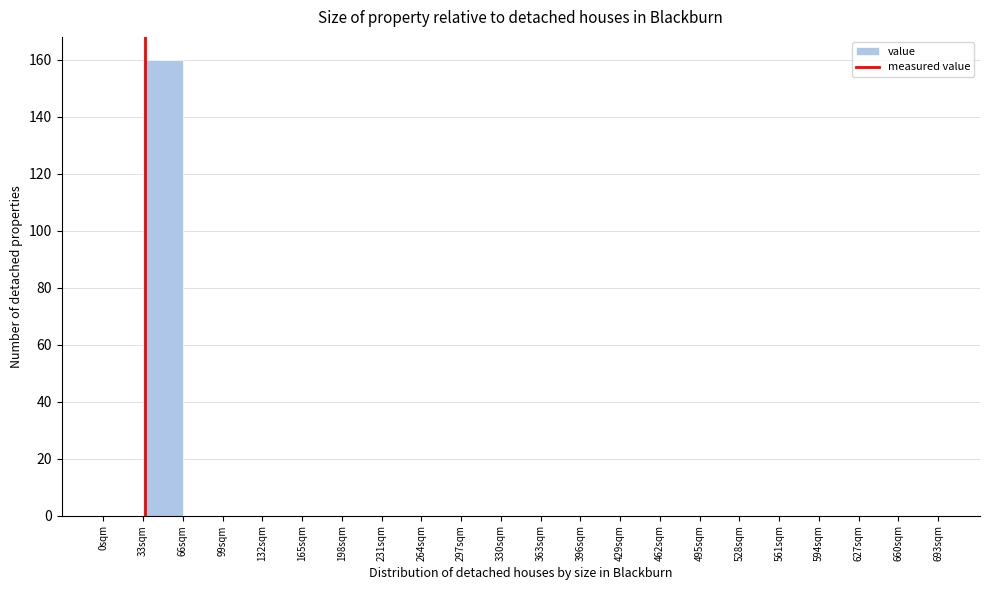

Reading left to right, list every bar in this chart as the range it spans on the x-axis followed by its height. Neither the bar edges nor the heights are printed on the chart, so give them approximately, as read against the axes.

0 to 33: 0
33 to 66: 160
66 to 99: 0
99 to 132: 0
132 to 165: 0
165 to 198: 0
198 to 231: 0
231 to 264: 0
264 to 297: 0
297 to 330: 0
330 to 363: 0
363 to 396: 0
396 to 429: 0
429 to 462: 0
462 to 495: 0
495 to 528: 0
528 to 561: 0
561 to 594: 0
594 to 627: 0
627 to 660: 0
660 to 693: 0